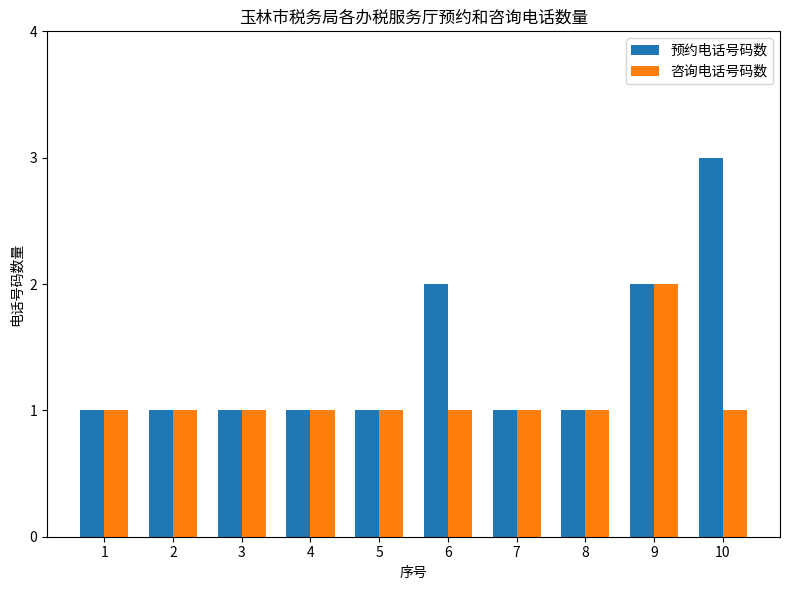

What are all the series names shown in the legend?

预约电话号码数, 咨询电话号码数